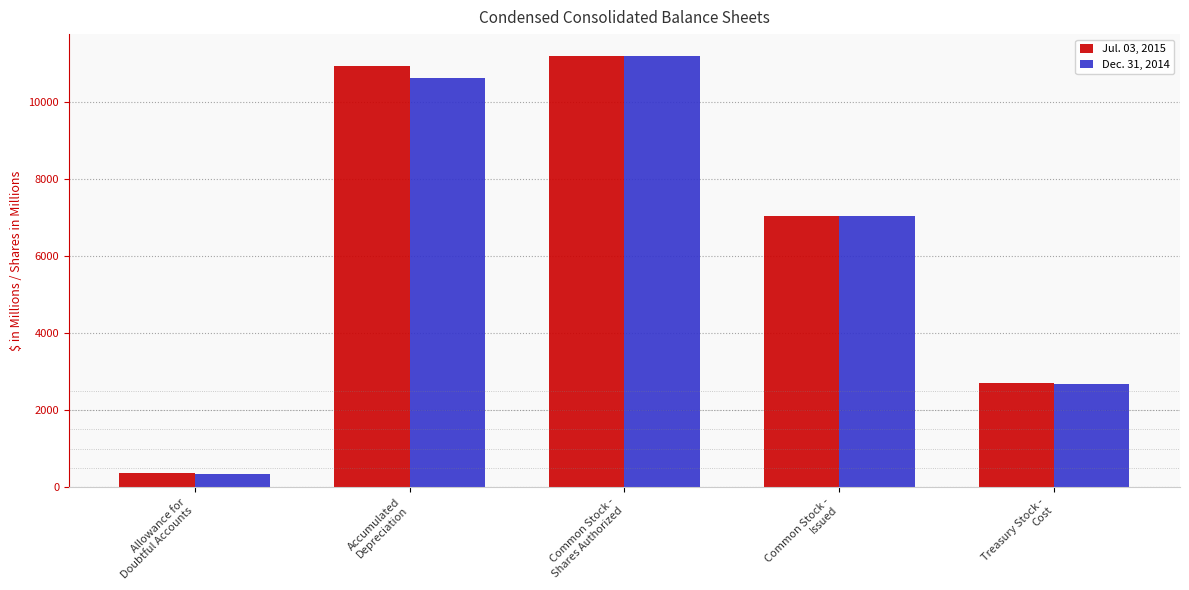

What is the smallest value displayed?

331